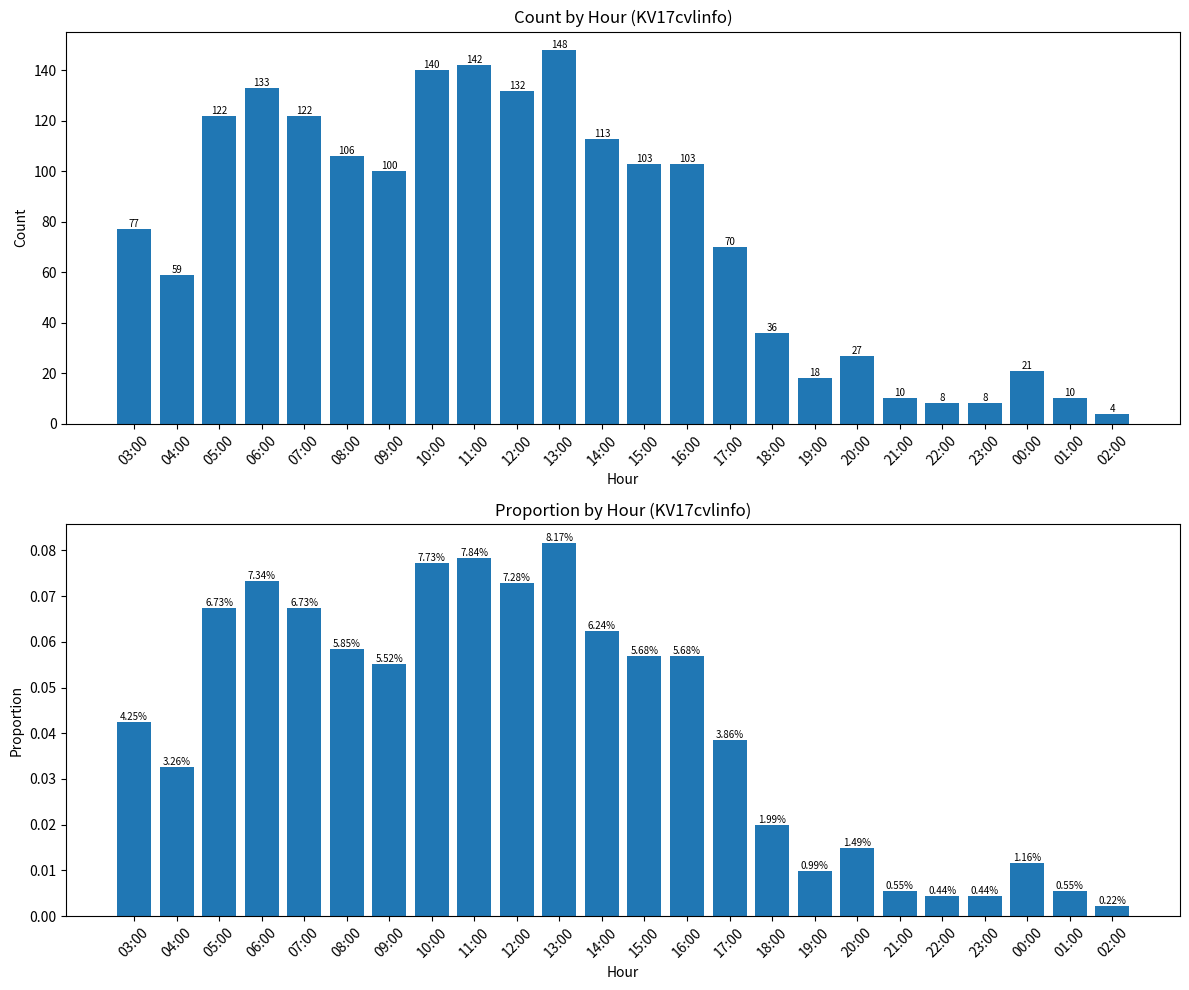

True or false: the data shows 0.1 at 08:00.

False